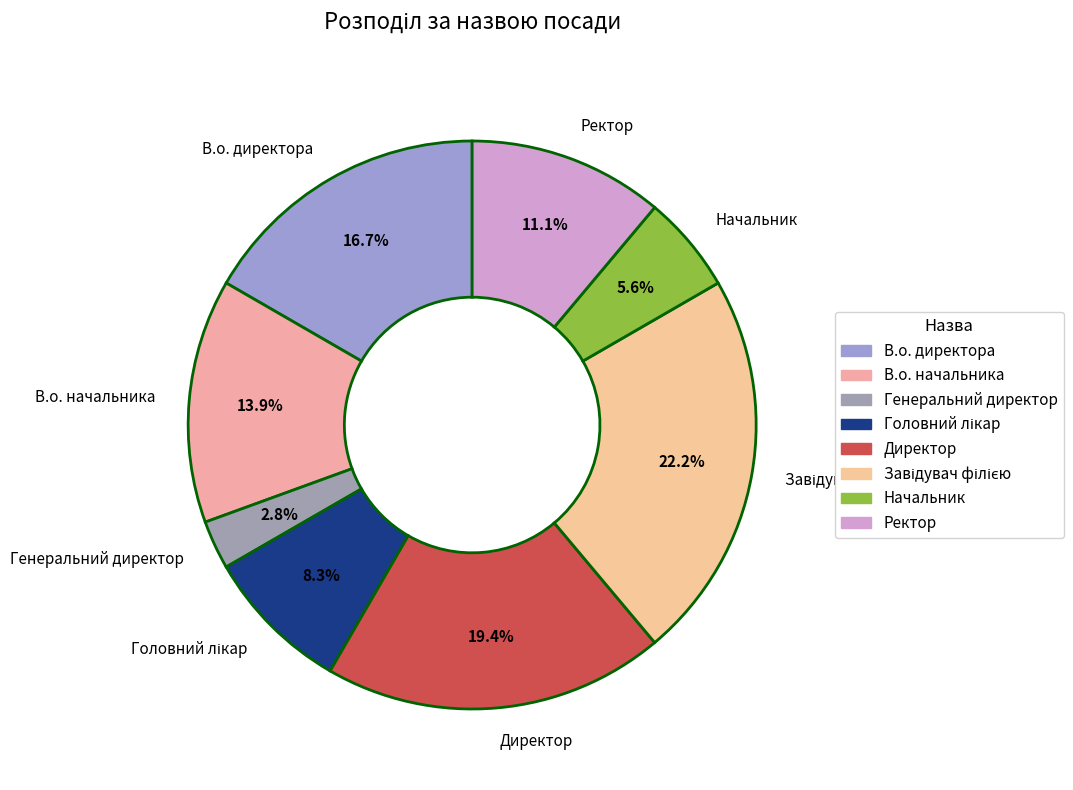

Is there a majority slice in this chart?

No